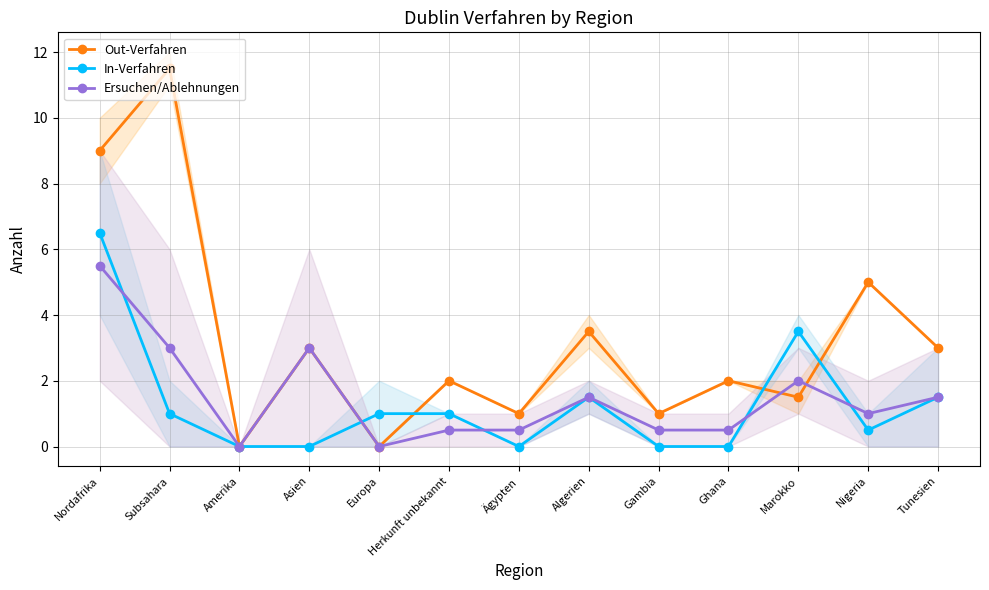

Rank the series at Asien from highest to lowest value.

Out-Verfahren, Ersuchen/Ablehnungen, In-Verfahren